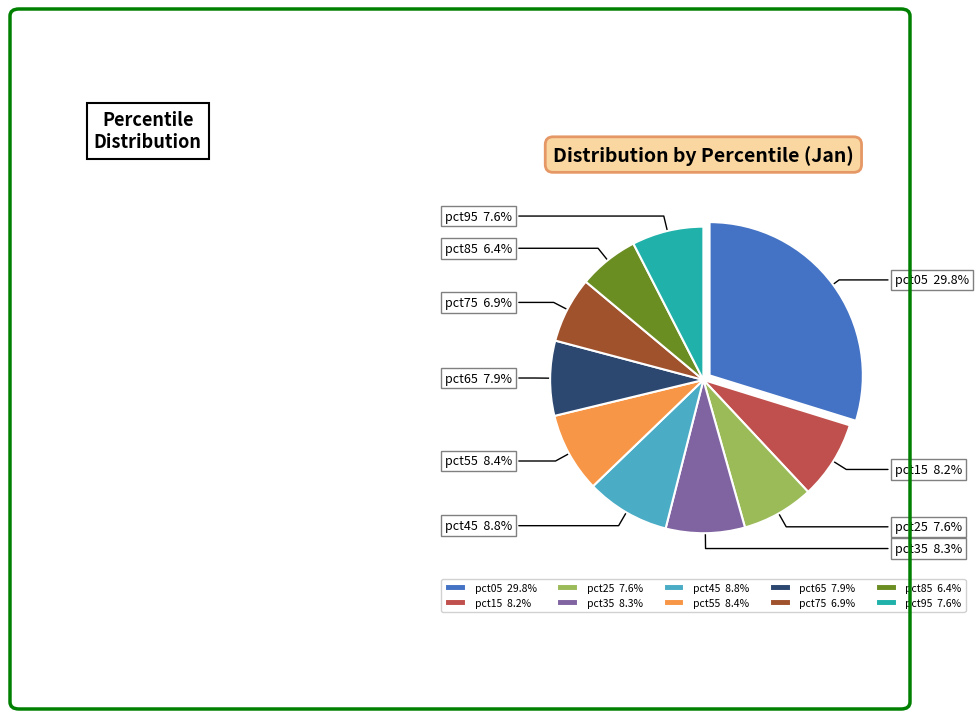

To the nearest percent, what portion does pct85 represent?

6%